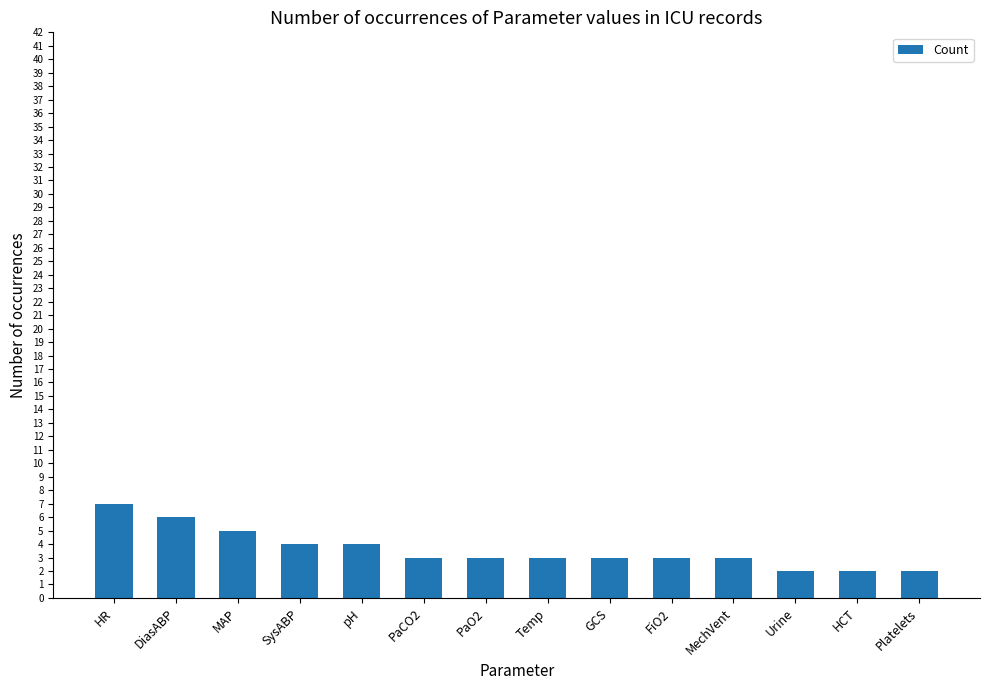

Reading left to right, transcribe all the data shown in this chart.

7	6	5	4	4	3	3	3	3	3	3	2	2	2